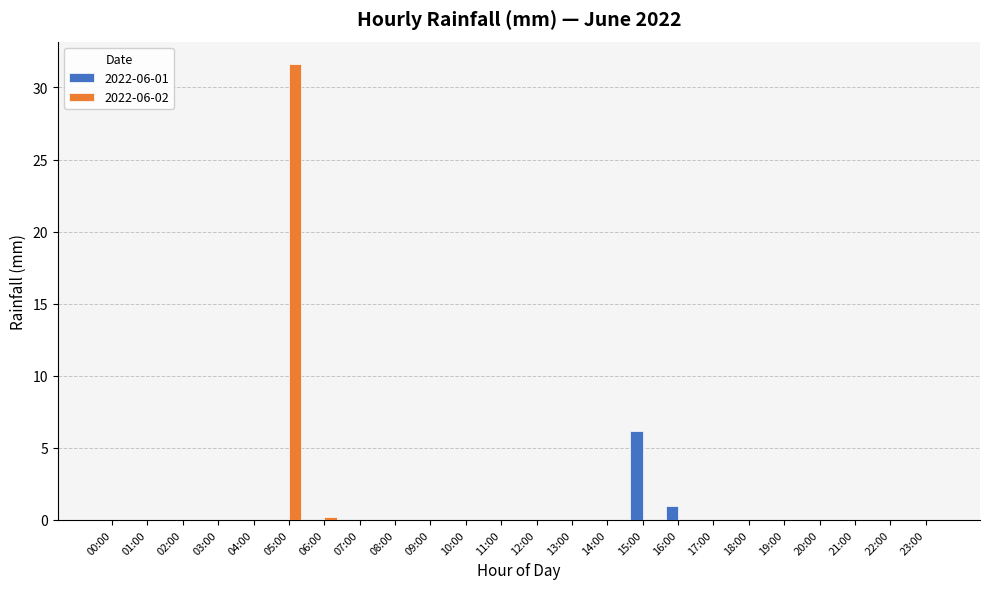

What is the sum of all 2022-06-01 values?

7.2